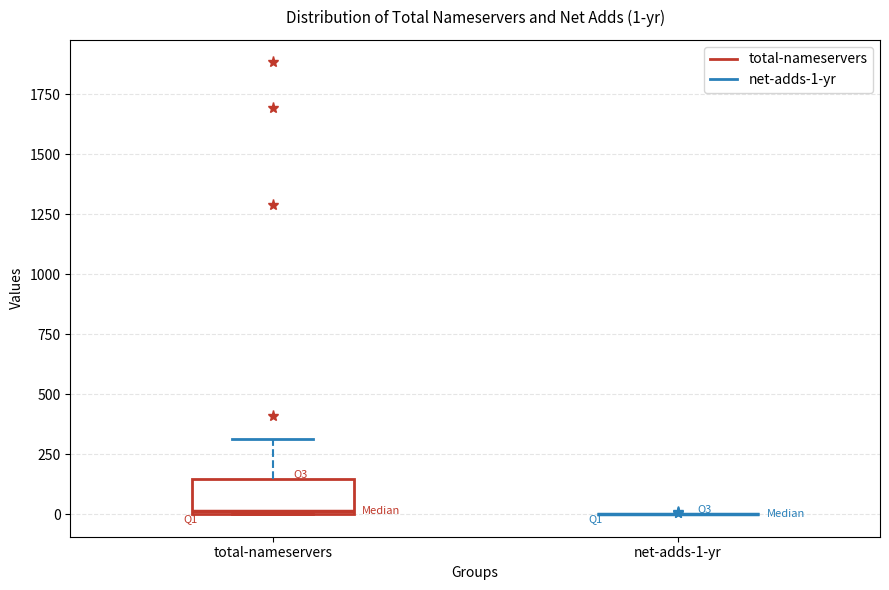

Comparing the boxes themselves (not the whiskers), which one is the tallest?

total-nameservers